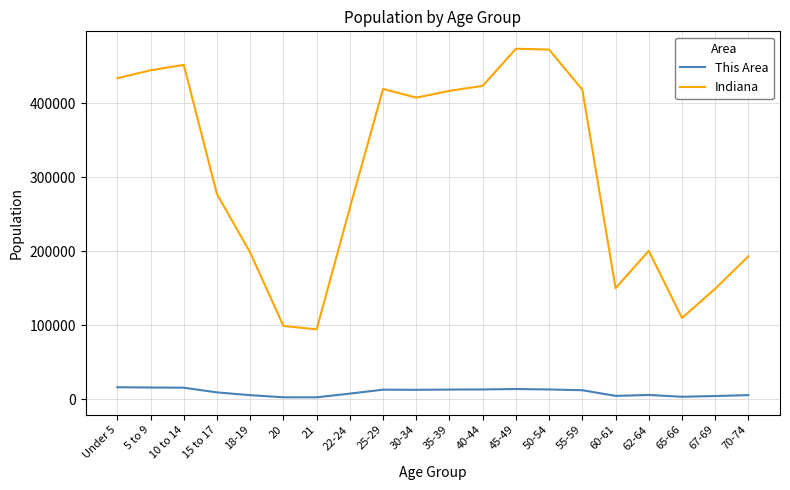

What are all the series names shown in the legend?

This Area, Indiana